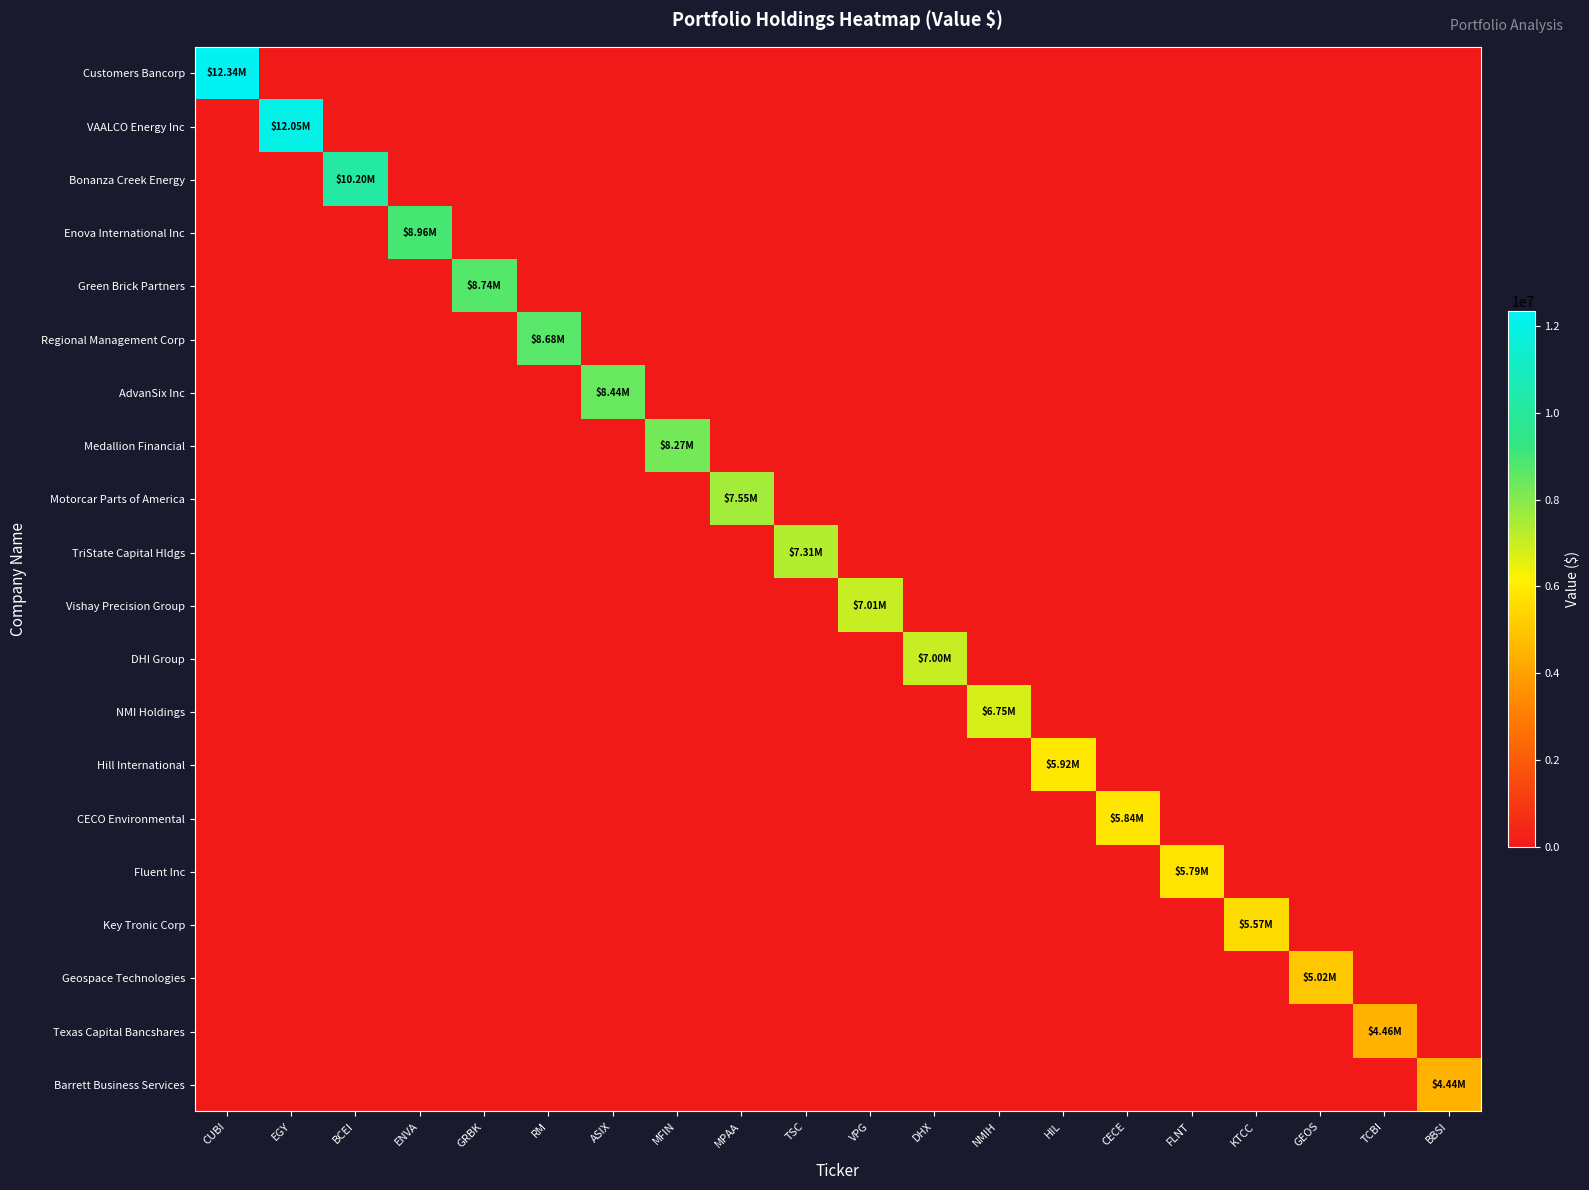

What is the difference between the highest and lowest values at ASIX?

8439000